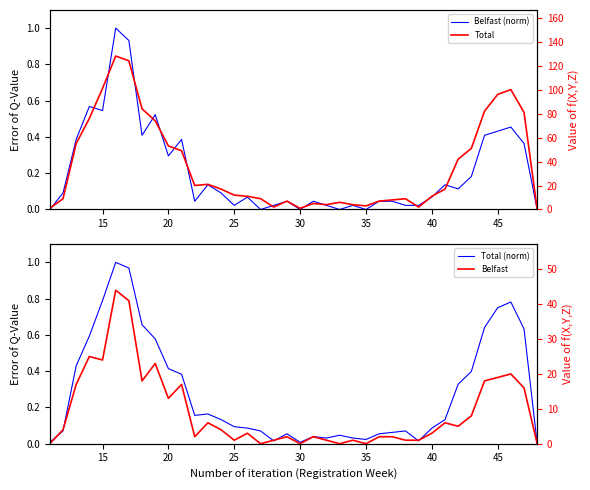

True or false: Total has more than 2 interior local peaks.

True